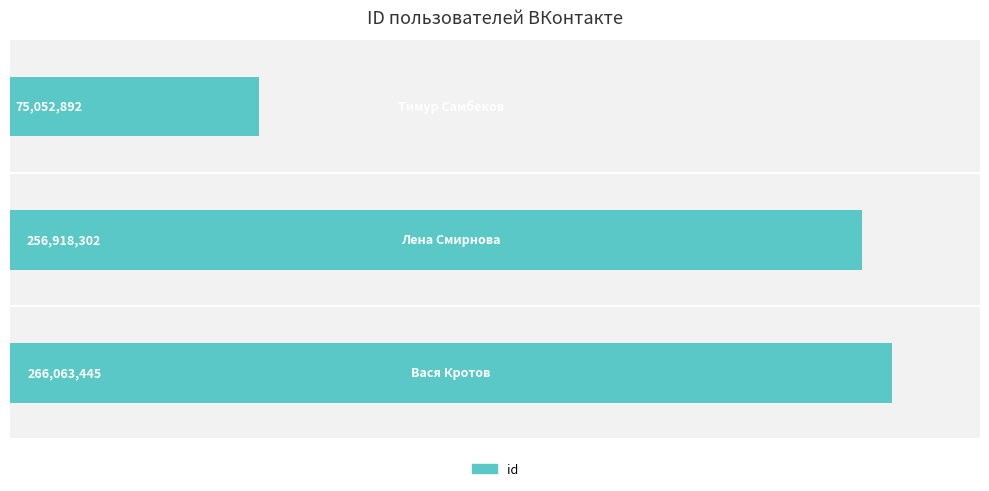

Reading top to bottom, transcribe all the data shown in this chart.

75052892	256918302	266063445